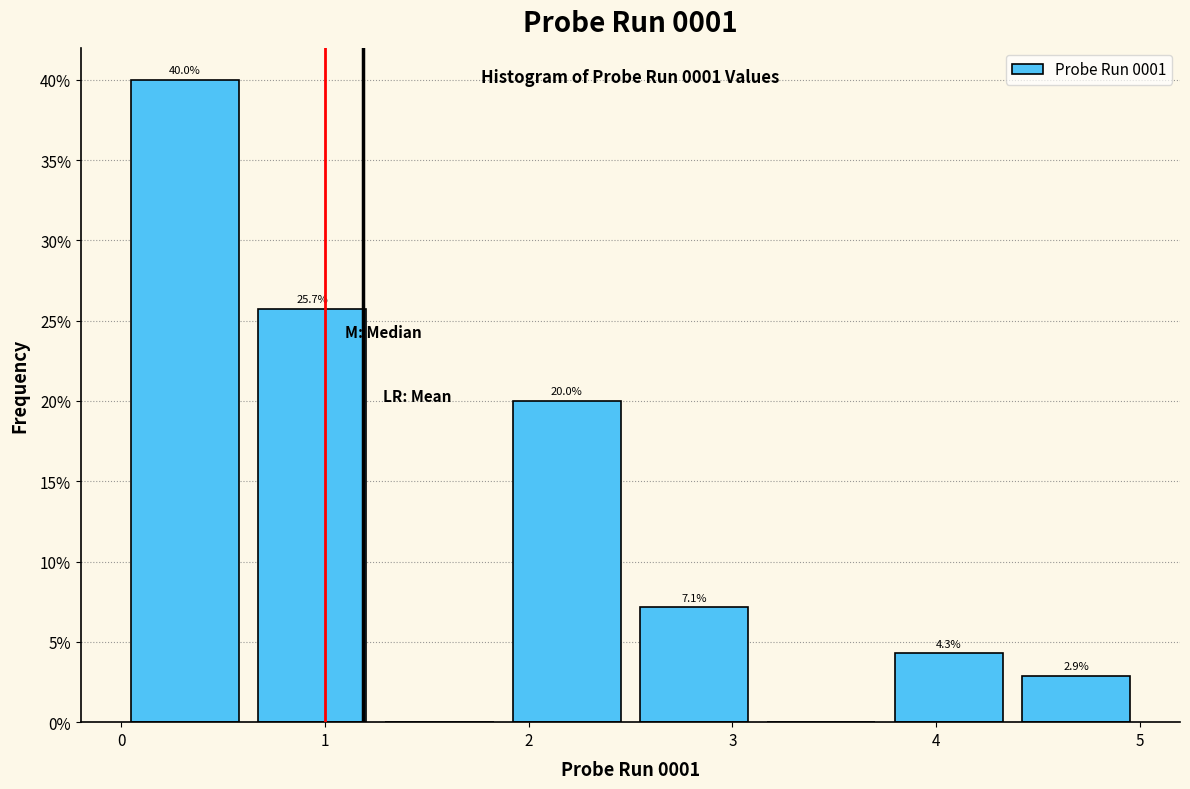

Over which range of the x-axis is the bar tallest?

0.0 to 0.6